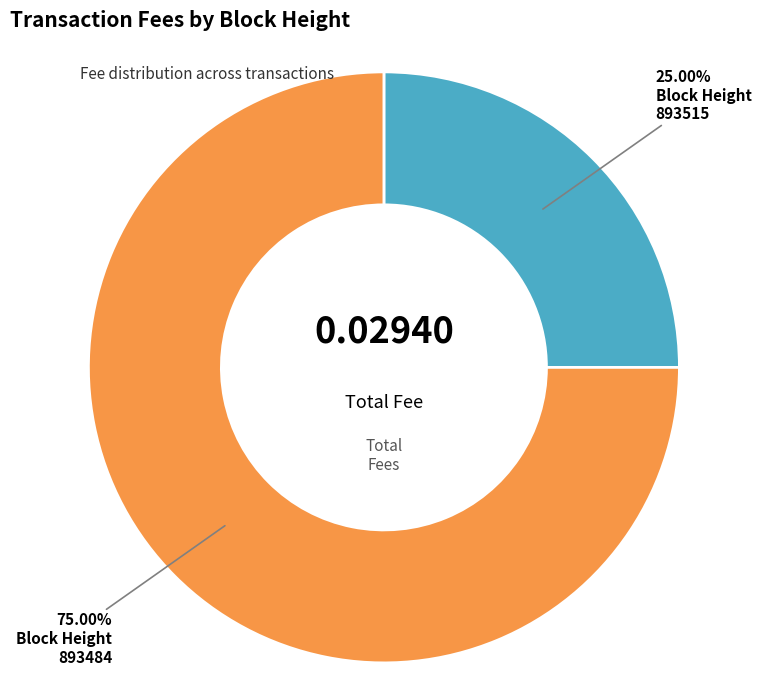

Is there any slice that represents more than half of the pie?

Yes